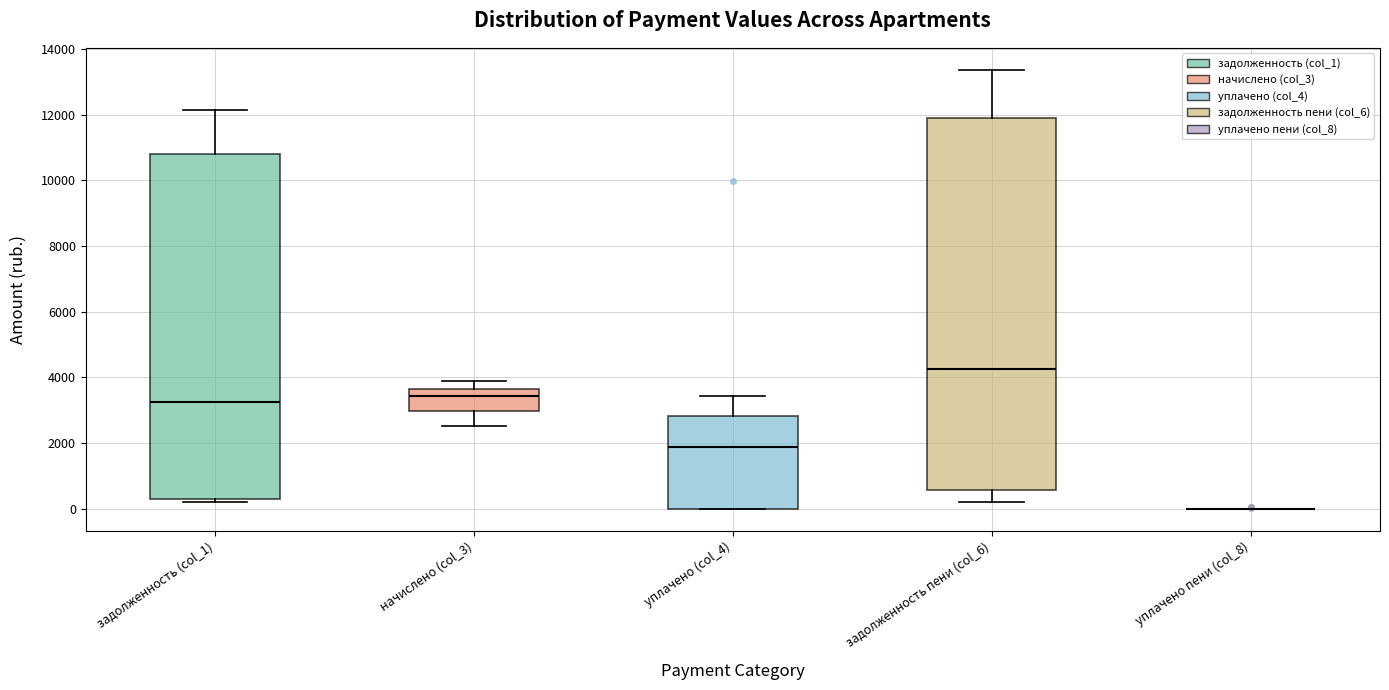

Where does the median line of the box for уплачено (col_4) sit on the y-axis? The values are not printed on the chart, so give them approximately, as read against the axis.

1800